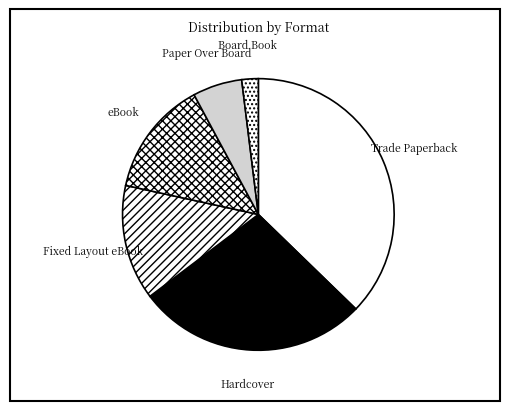

Between Board Book and Fixed Layout eBook, which is larger?

Fixed Layout eBook